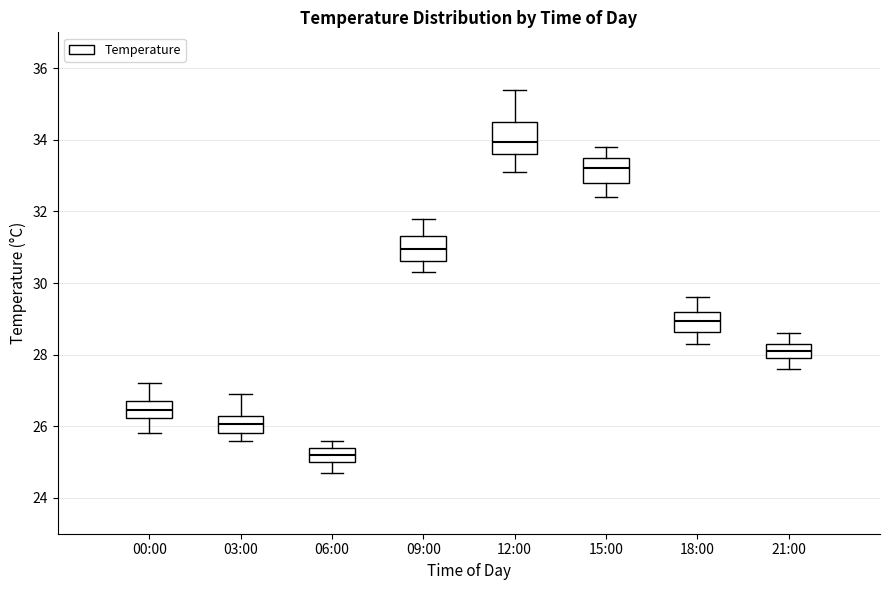

Which box's median line is the lowest?

06:00